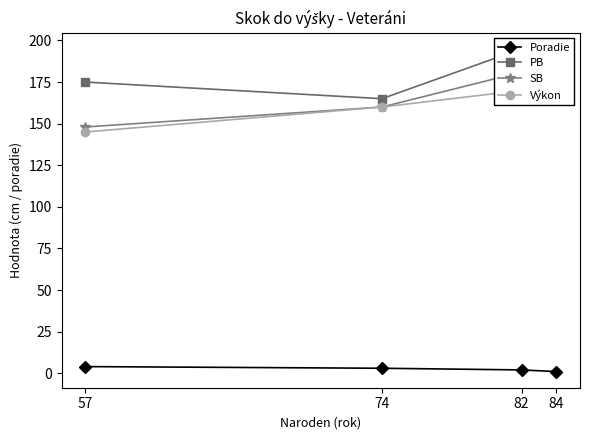

What is the total value across all series at 84?

527